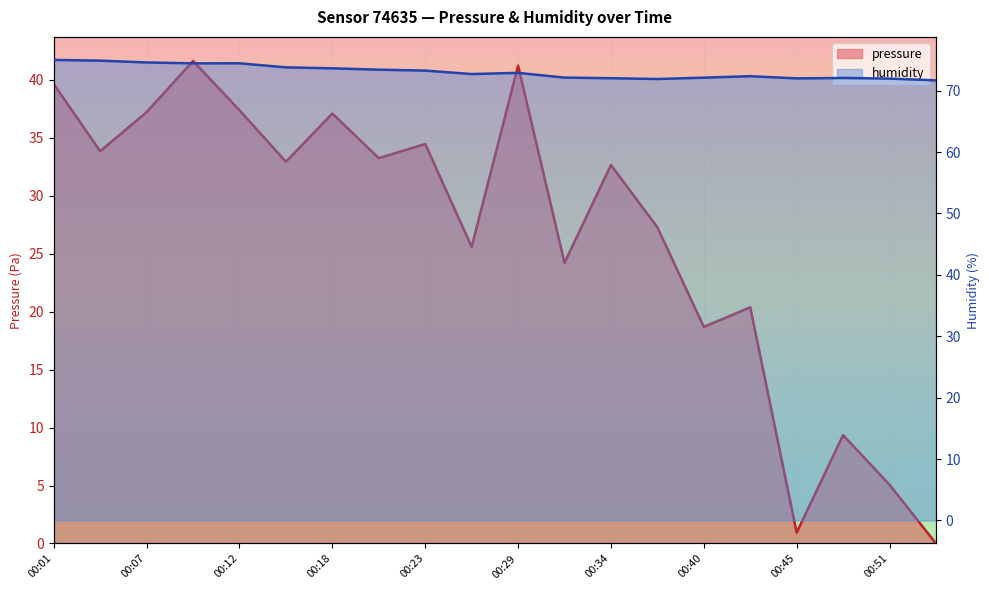

At how many categories does at least one series exceed 24?

20